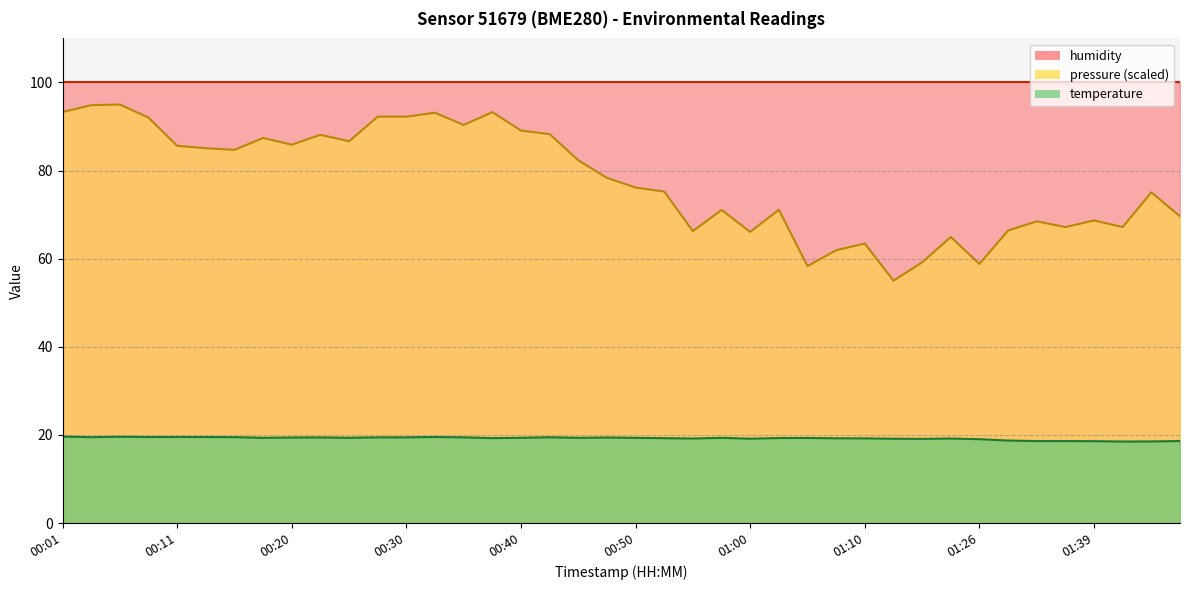

Reading right to left, extract all data points from this chart.

01:50=18.6	01:48=18.5	01:42=18.5	01:39=18.6	01:37=18.6	01:34=18.6	01:31=18.7	01:26=19.0	01:18=19.2	01:15=19.1	01:12=19.1	01:10=19.2	01:07=19.2	01:05=19.3	01:02=19.3	01:00=19.1	00:57=19.3	00:55=19.2	00:52=19.3	00:50=19.3	00:47=19.4	00:45=19.3	00:43=19.5	00:40=19.4	00:38=19.3	00:35=19.4	00:33=19.5	00:30=19.4	00:28=19.4	00:25=19.4	00:23=19.4	00:20=19.4	00:18=19.3	00:16=19.5	00:13=19.5	00:11=19.5	00:08=19.5	00:06=19.6	00:03=19.5	00:01=19.6